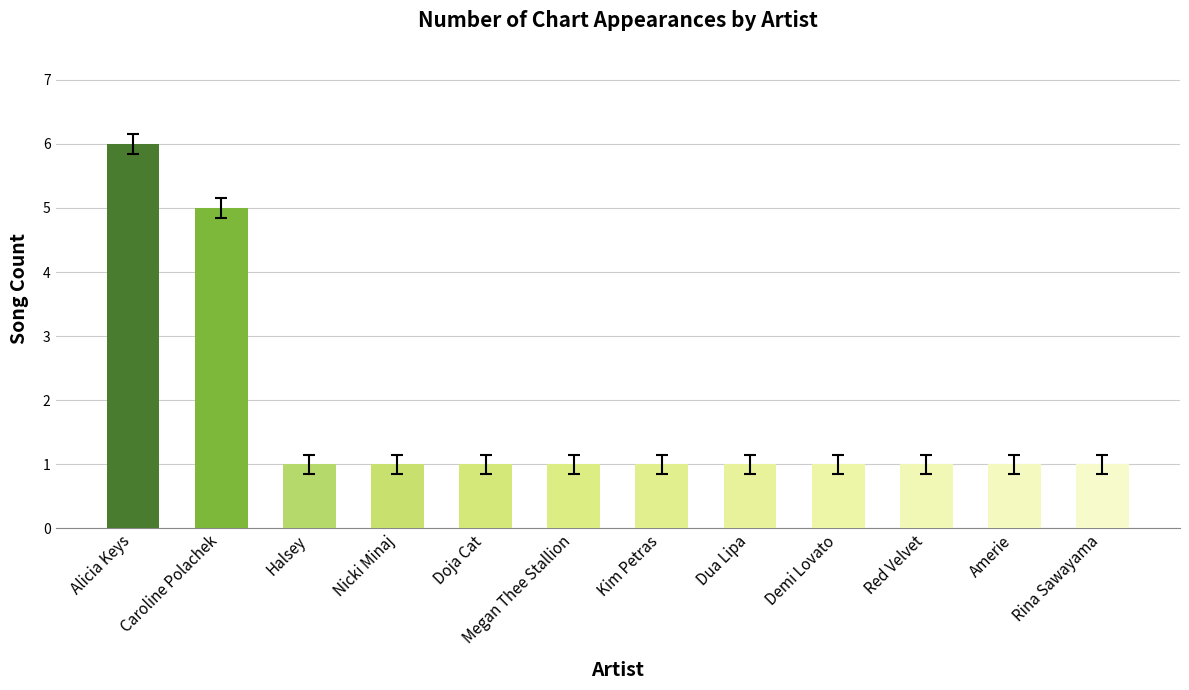

Reading left to right, what are all the values shown in this chart?

6	5	1	1	1	1	1	1	1	1	1	1